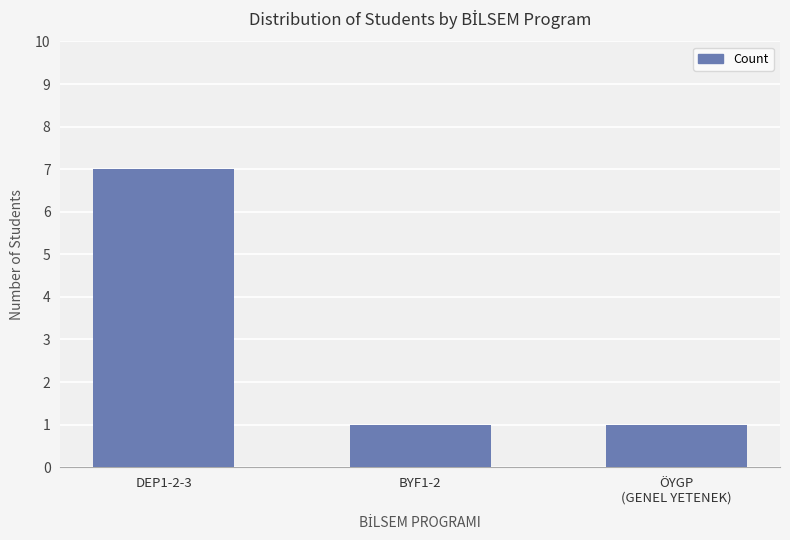

Reading right to left, transcribe all the data shown in this chart.

ÖYGP
(GENEL YETENEK)=1	BYF1-2=1	DEP1-2-3=7